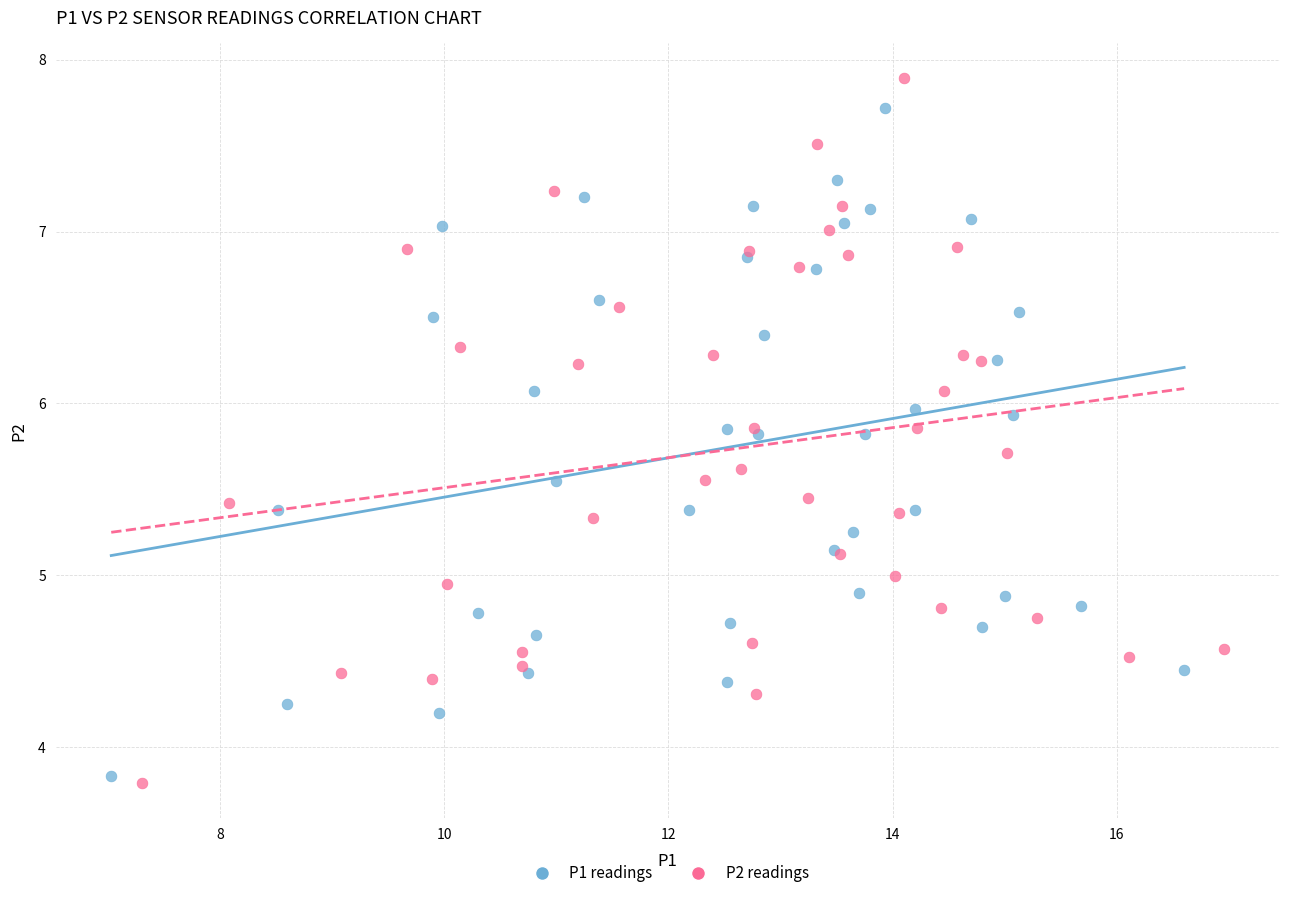

Which series has the largest Y range (max minus min)?

P2 readings